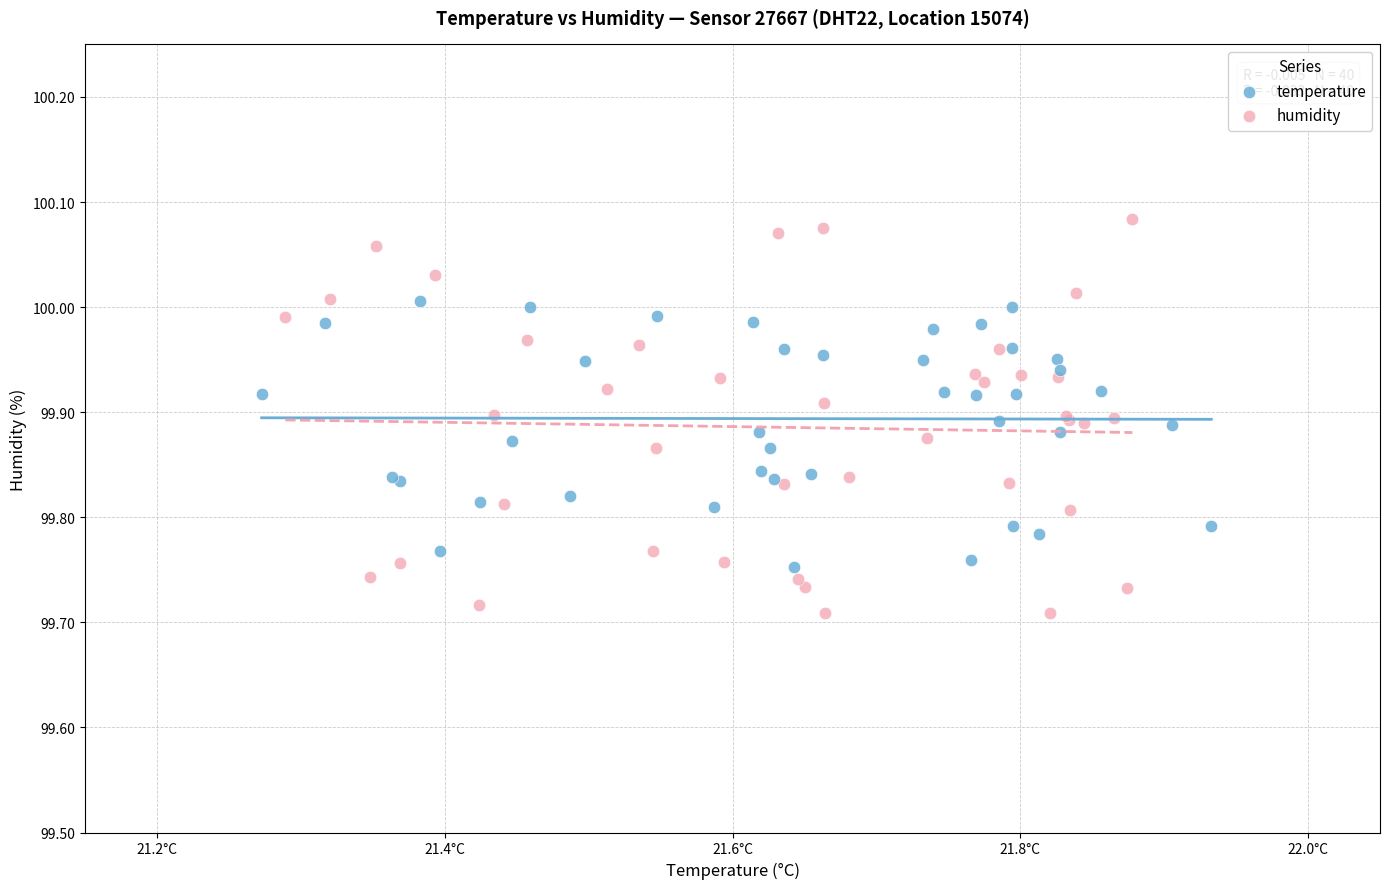

Which series reaches the minimum Y coordinate?

humidity